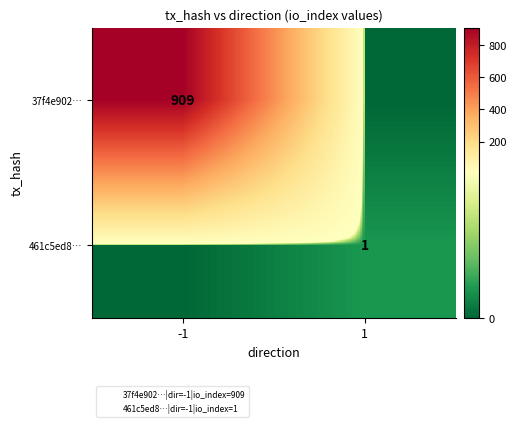

At how many categories does at least one series exceed 713?

1